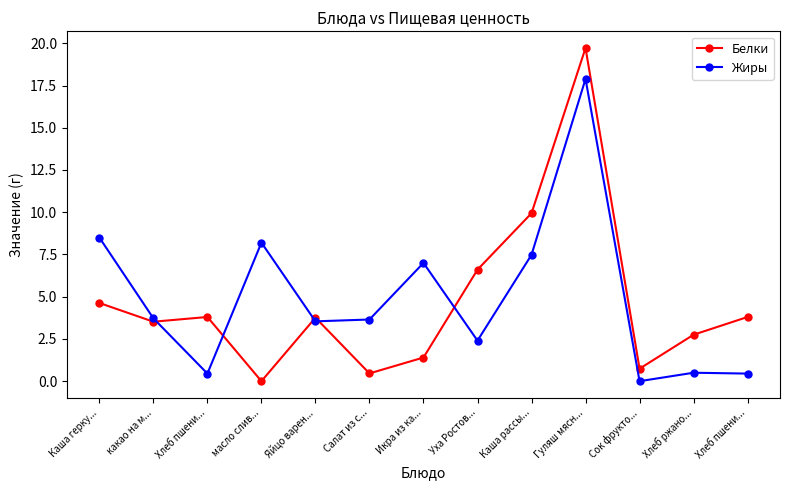

How many values in the Жиры series exceed 3?

8